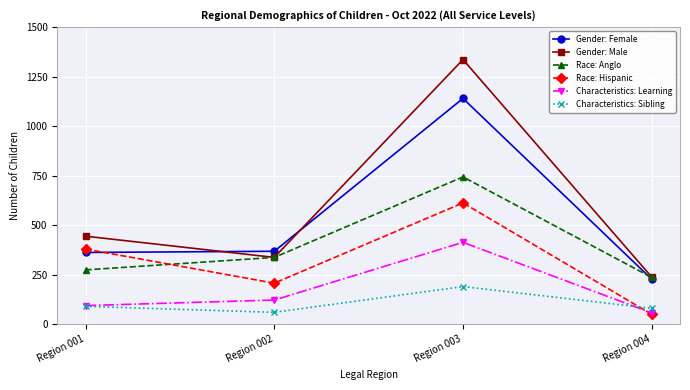

Reading right to left, transcribe all the data shown in this chart.

Gender: Female: 228	1140	369	363
Gender: Male: 239	1336	338	445
Race: Anglo: 237	744	338	275
Race: Hispanic: 51	613	208	380
Characteristics: Learning: 58	414	123	95
Characteristics: Sibling: 81	191	61	91